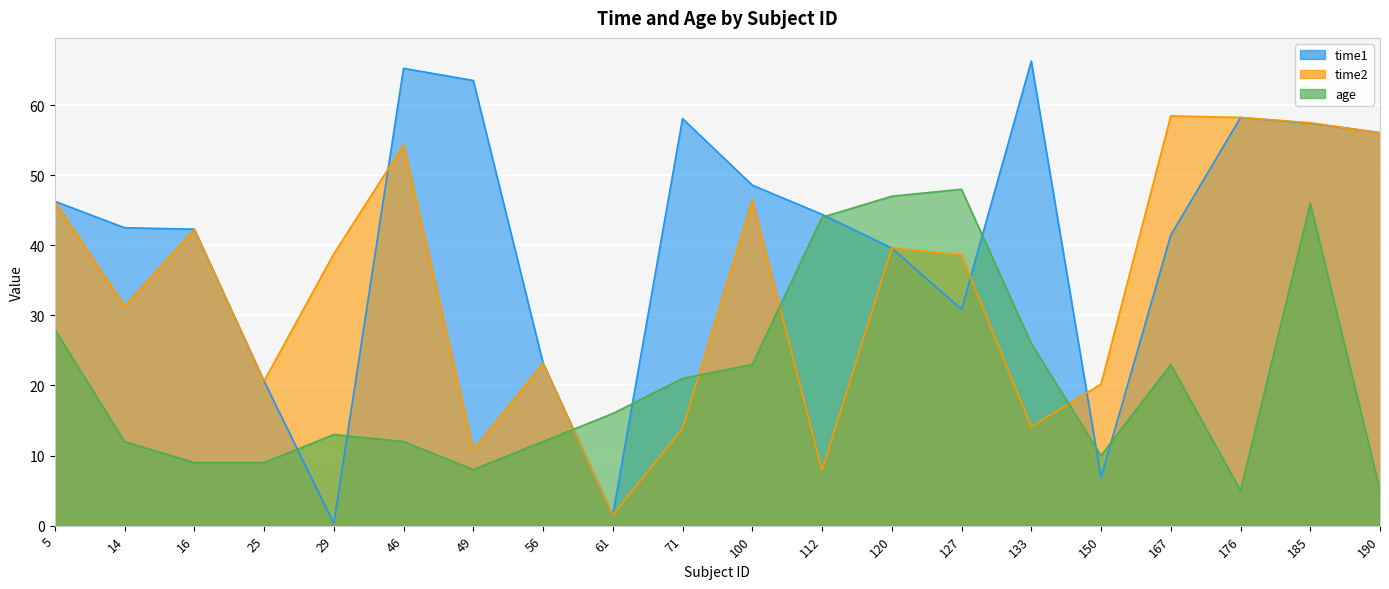

How many data points in time1 are above 44?

10